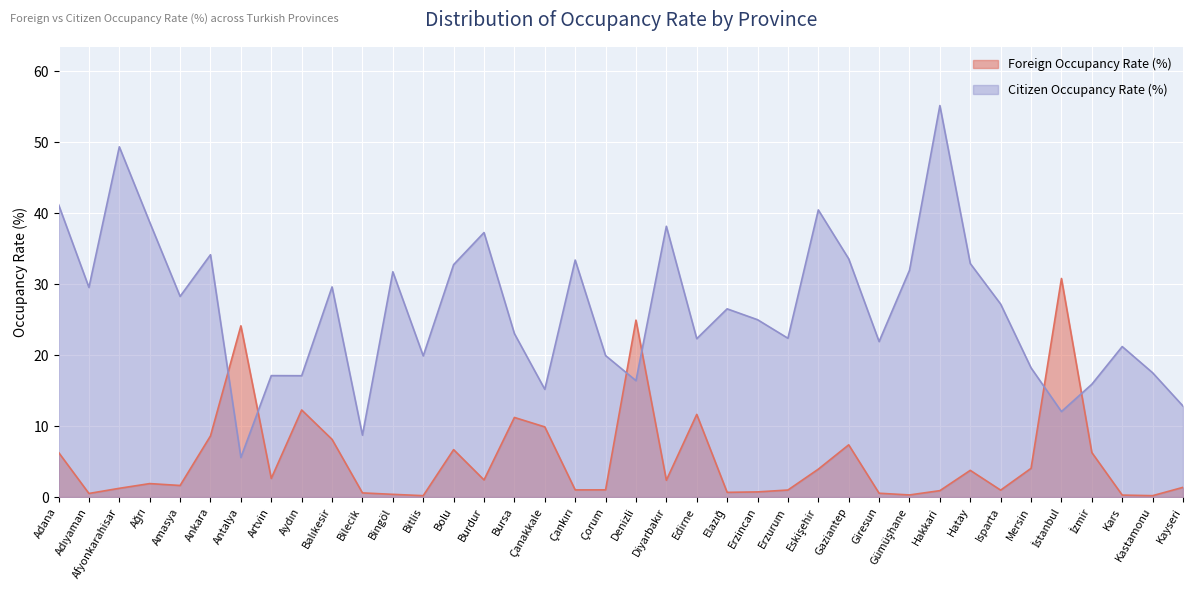

At which label is Foreign Occupancy Rate (%) closest to 15?

Aydın